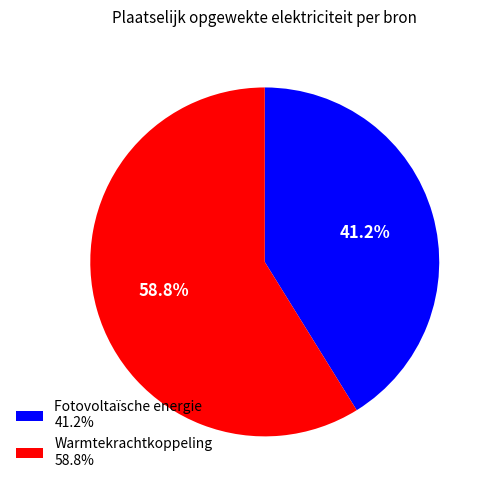

What is the smallest slice in the pie chart?

Fotovoltaïsche energie